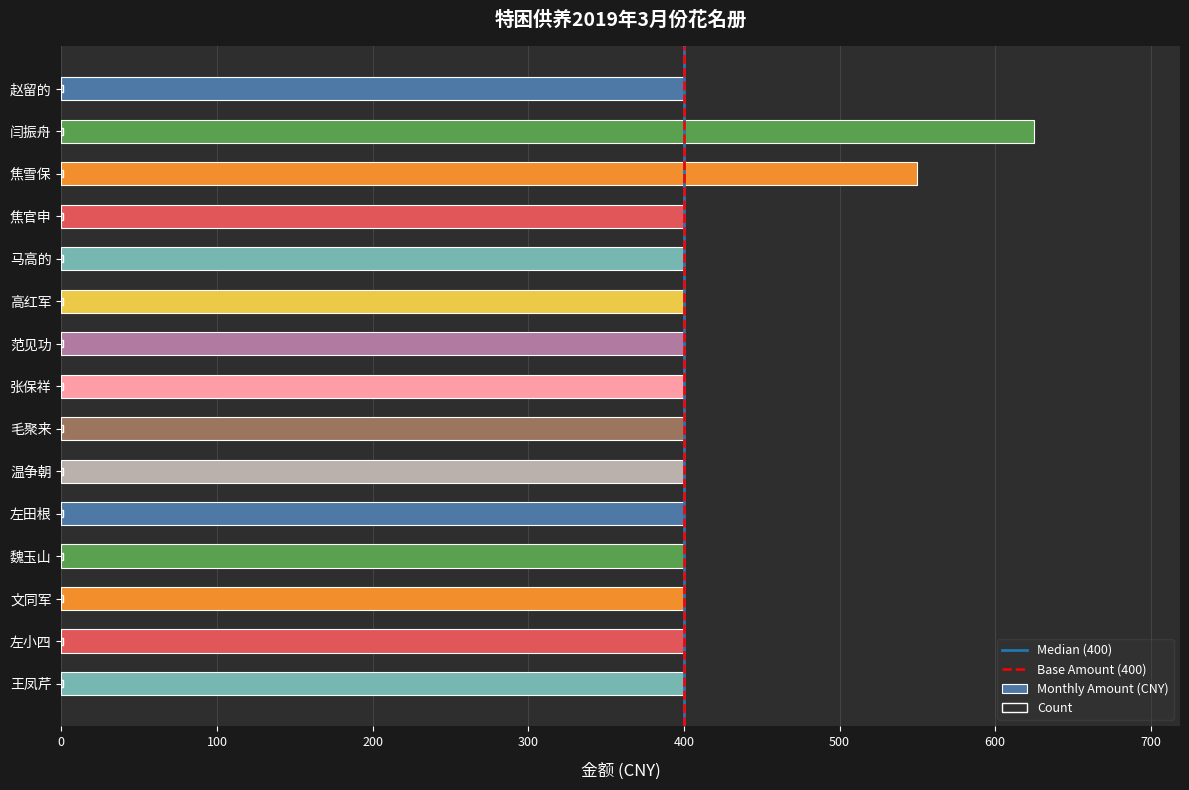

The chart shows a value of 279 at 左小四. True or false?

False